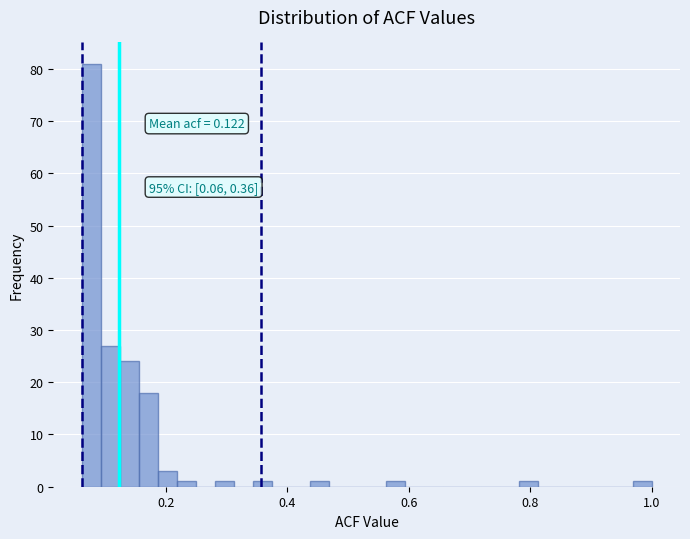

Around what value on the x-axis is the tallest bar? Give the approximate position of its centre, as read against the axis.

0.08